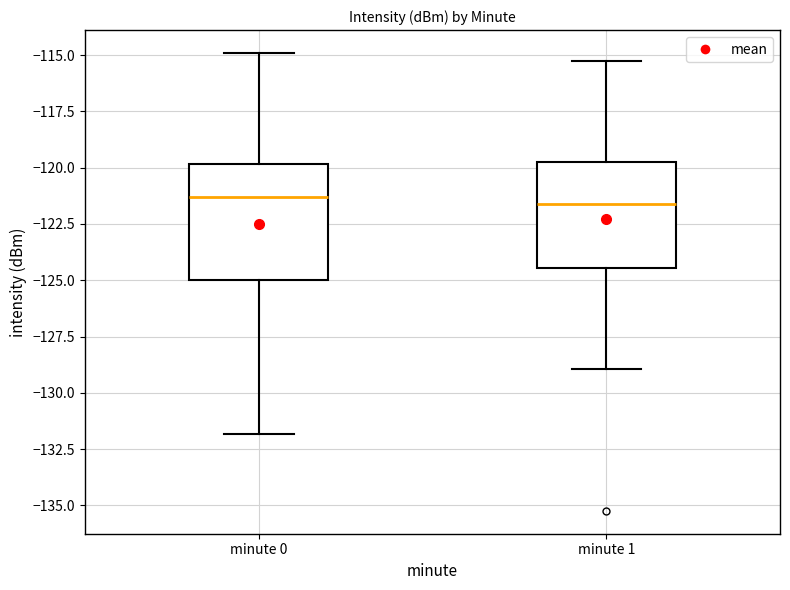

Where does the median line of the box for minute 1 sit on the y-axis? The values are not printed on the chart, so give them approximately, as read against the axis.

-121.5